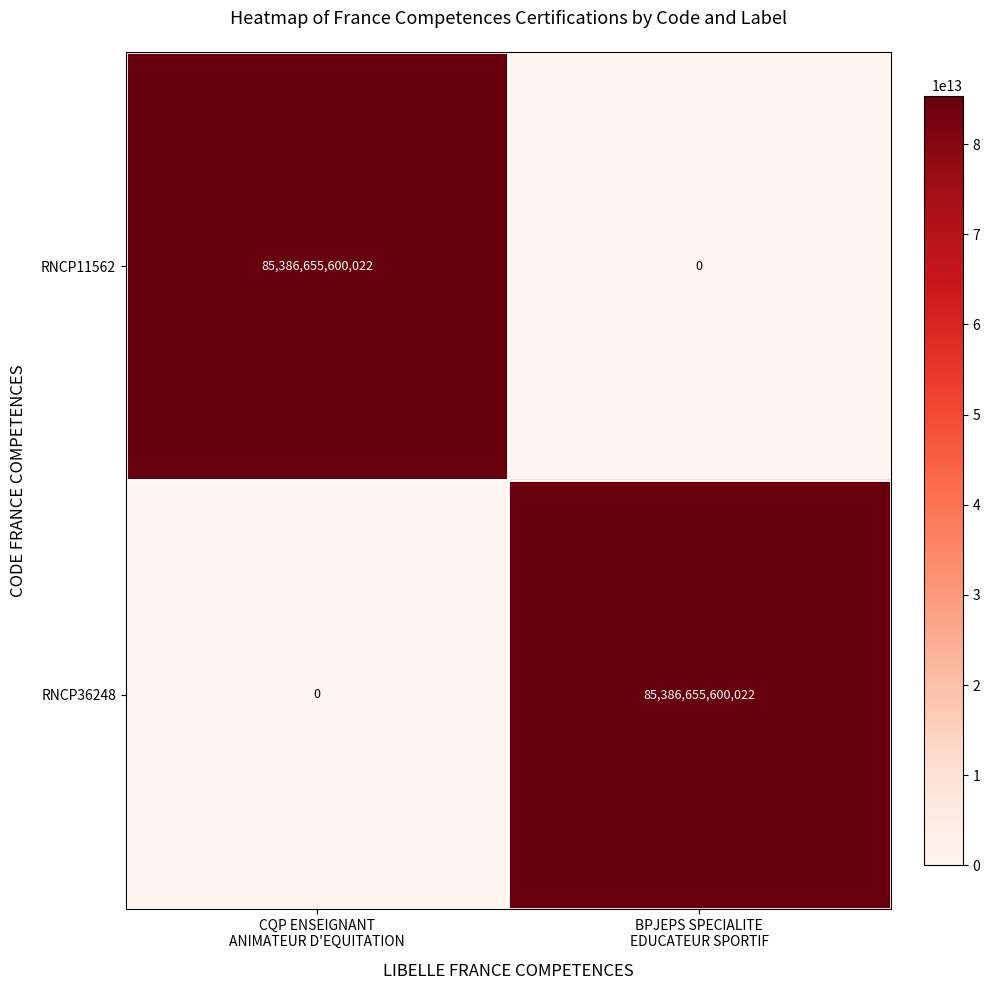

What is the difference between the maximum and minimum values in the RNCP36248 series?

85386655600022